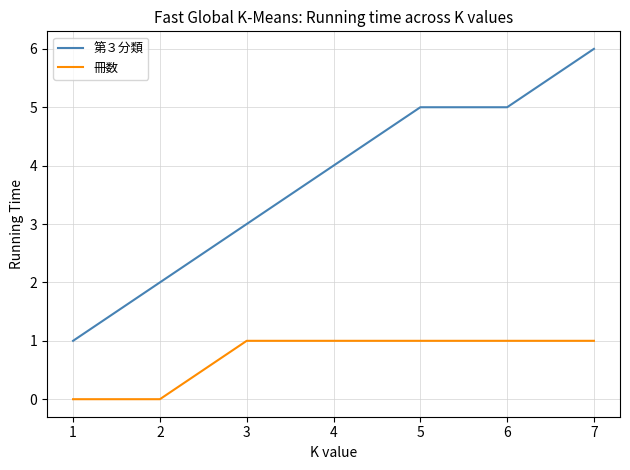

At which category is the sum across all series the highest?

7